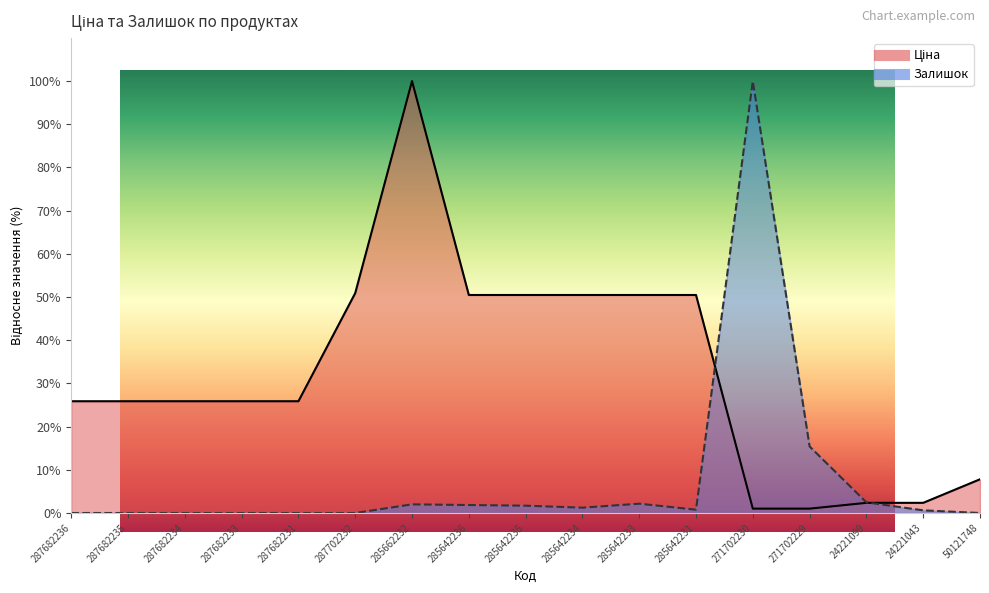

Is it true that Залишок equals 1.7 at 285642235?

True